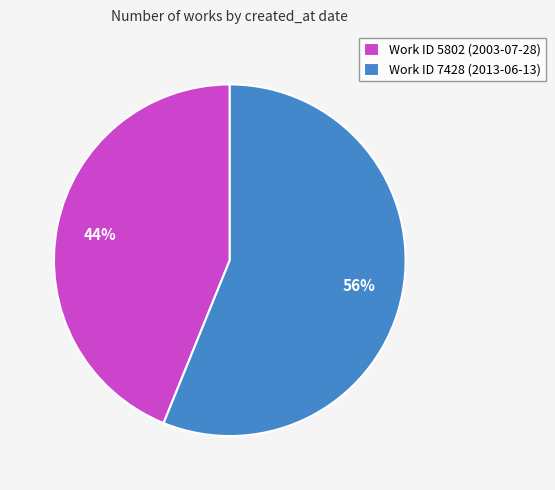

How many slices are in this pie chart?

2